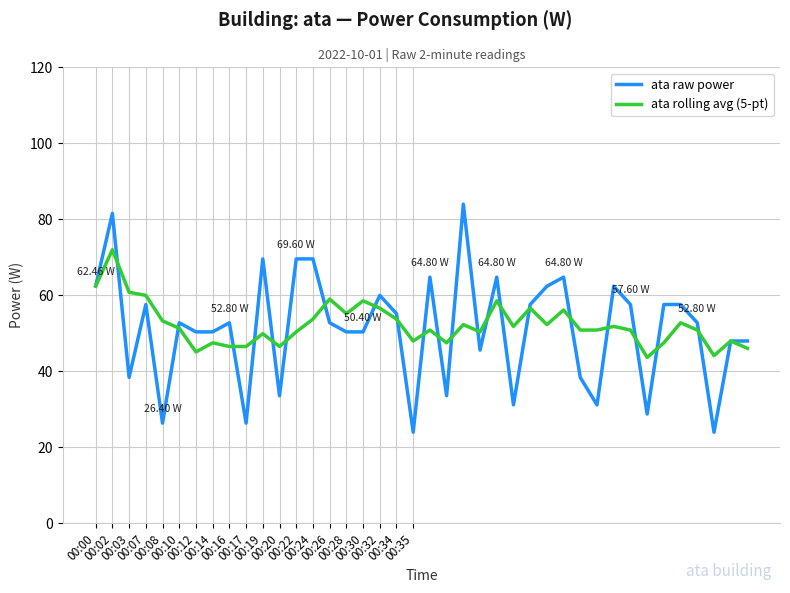

Which series has the widest spread of values?

ata raw power